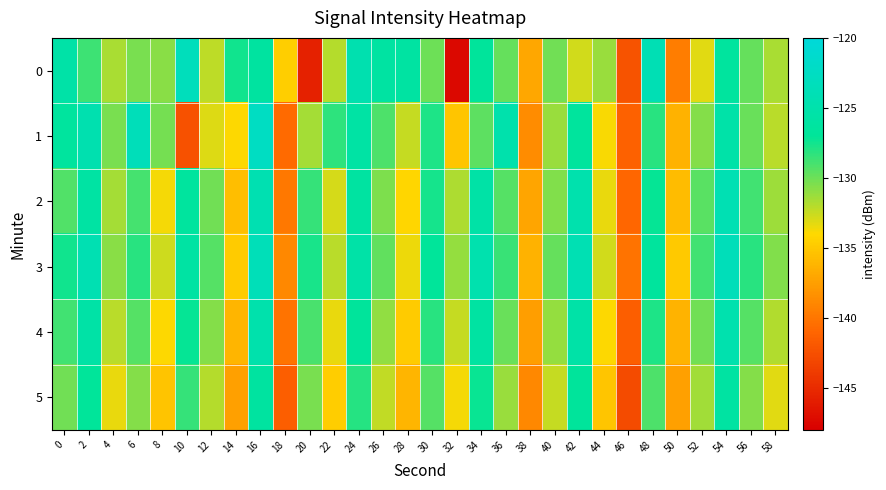

At which category is the sum across all series the highest?

16